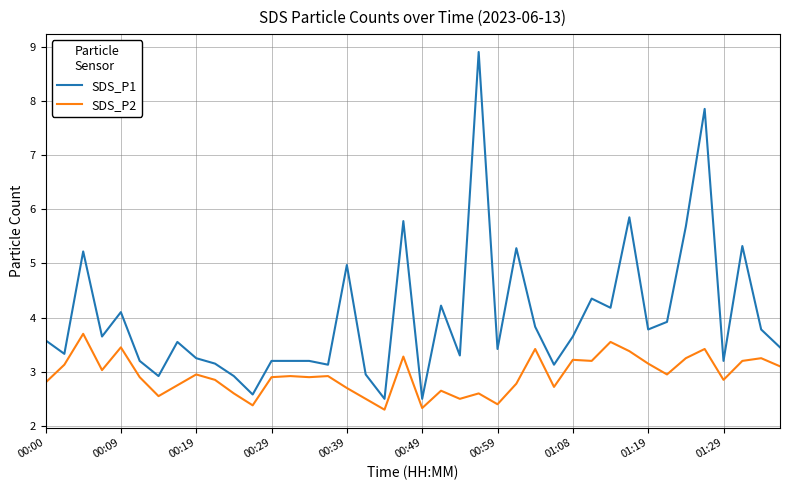

Rank the series by their average value, from lowest to highest.

SDS_P2, SDS_P1